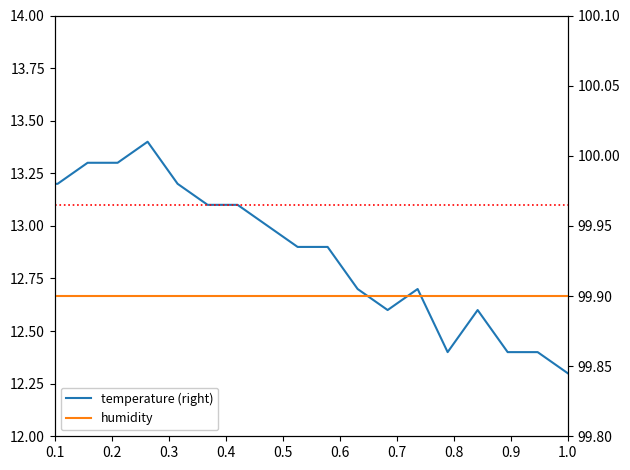

Is the value of humidity at 10 greater than the value of temperature (right) at 14?

Yes